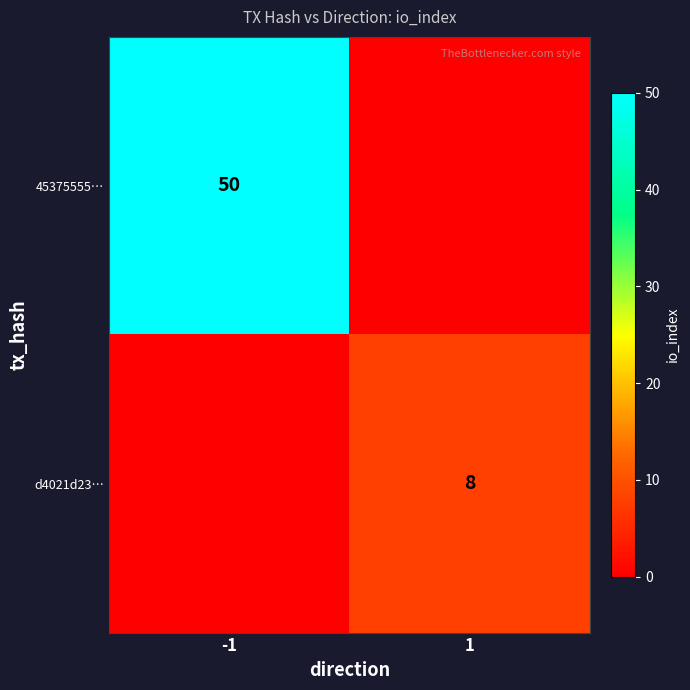

True or false: 45375555… has a value of 50 at -1.

True